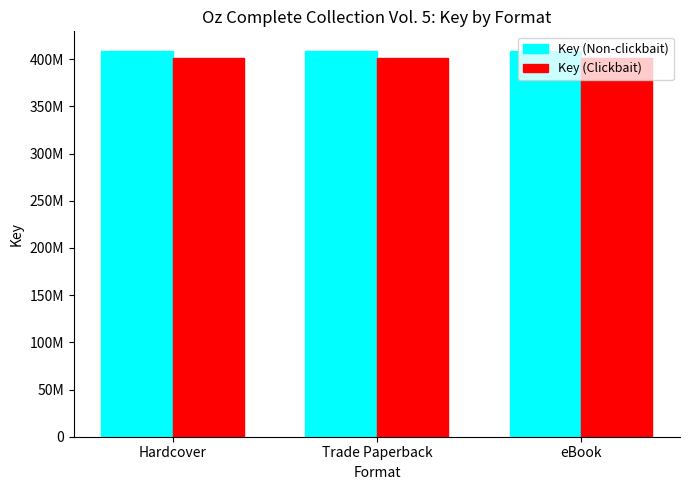

Does the chart contain any negative values?

No